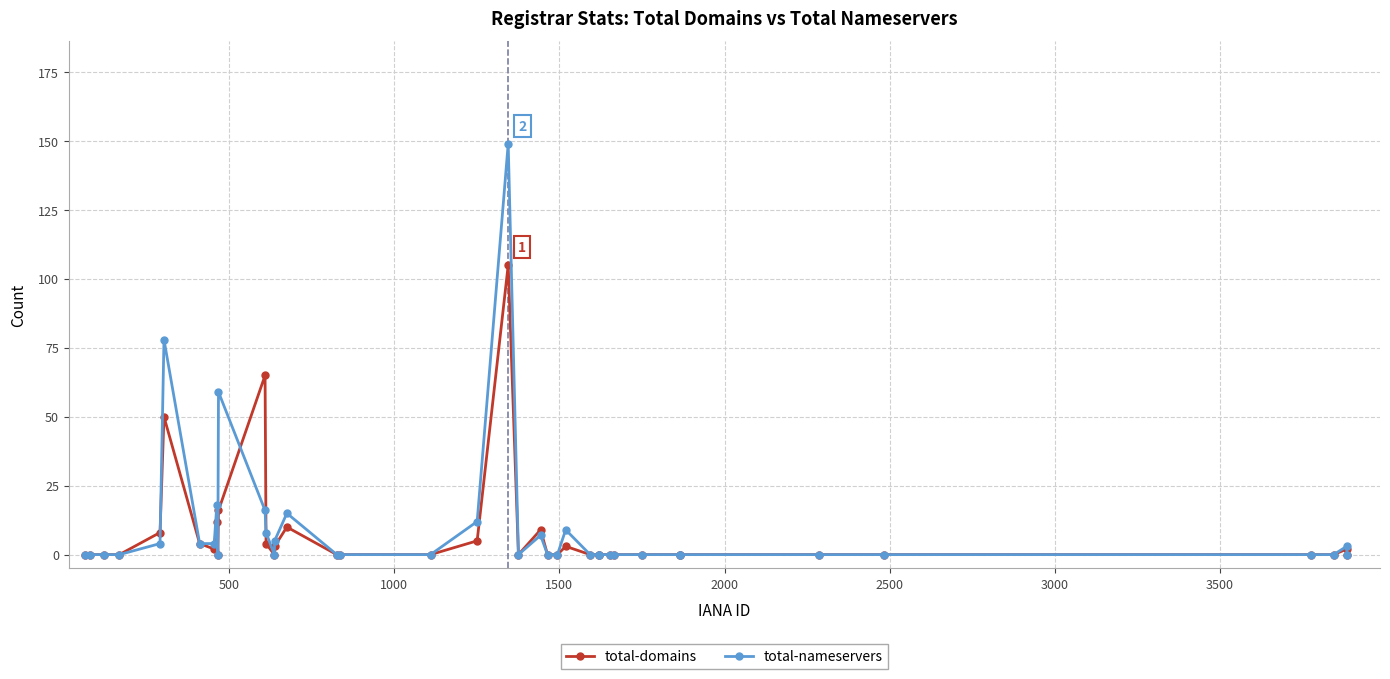

Reading left to right, transcribe all the data shown in this chart.

total-domains: 0	0	0	0	8	50	4	2	12	0	16	65	4	0	3	10	0	0	0	5	105	0	9	0	0	3	0	0	0	0	0	0	0	0	0	0	0	0	2	0
total-nameservers: 0	0	0	0	4	78	4	4	18	0	59	16	8	0	5	15	0	0	0	12	149	0	7	0	0	9	0	0	0	0	0	0	0	0	0	0	0	0	3	0